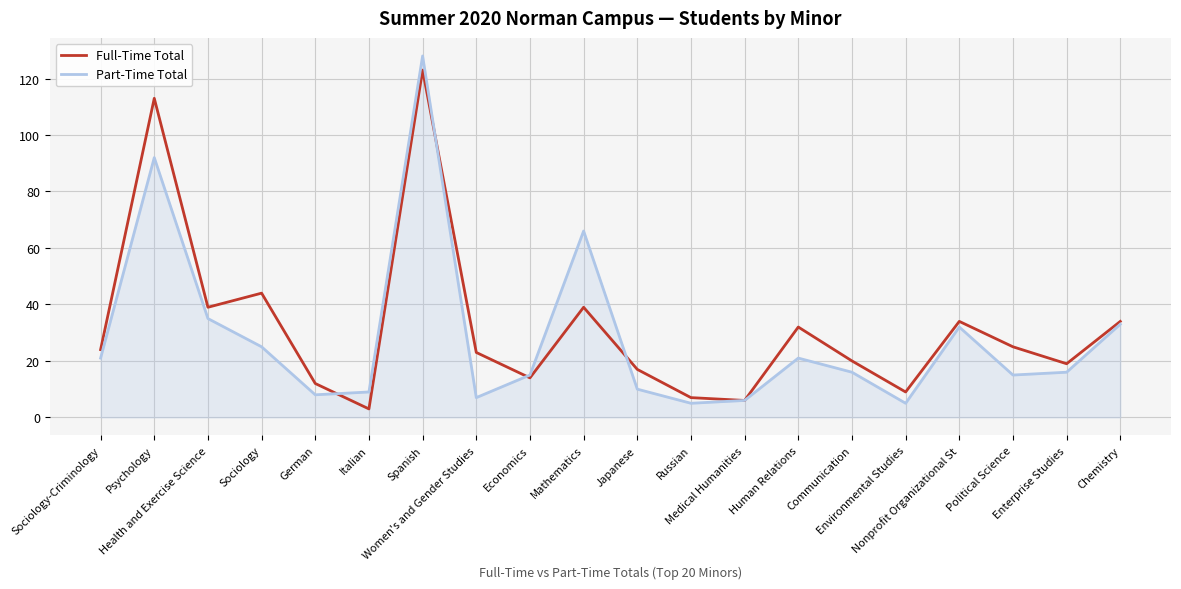

Which series has the largest range (max minus min)?

Part-Time Total